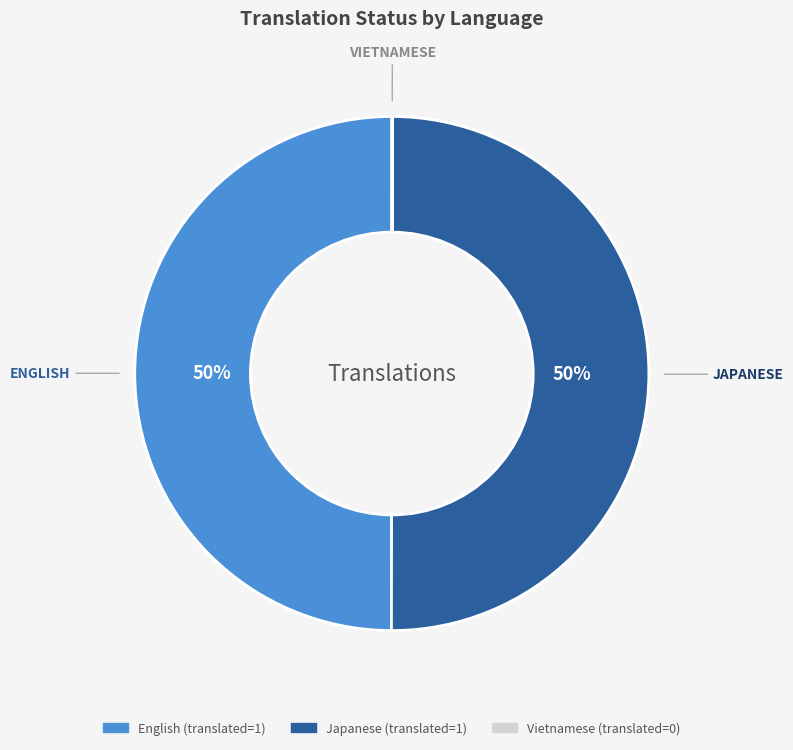

To the nearest percent, what is the average slice percentage?

33%